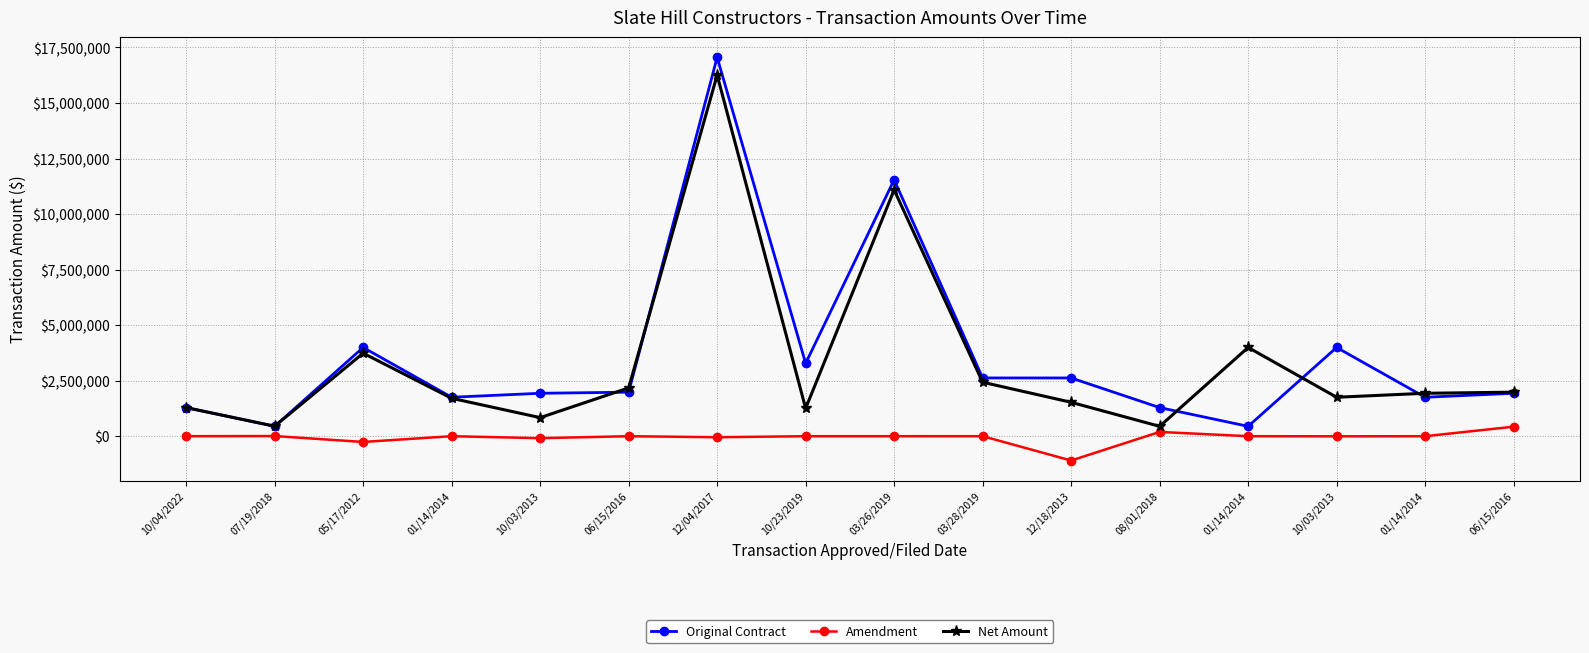

How many data points does each series have?

16